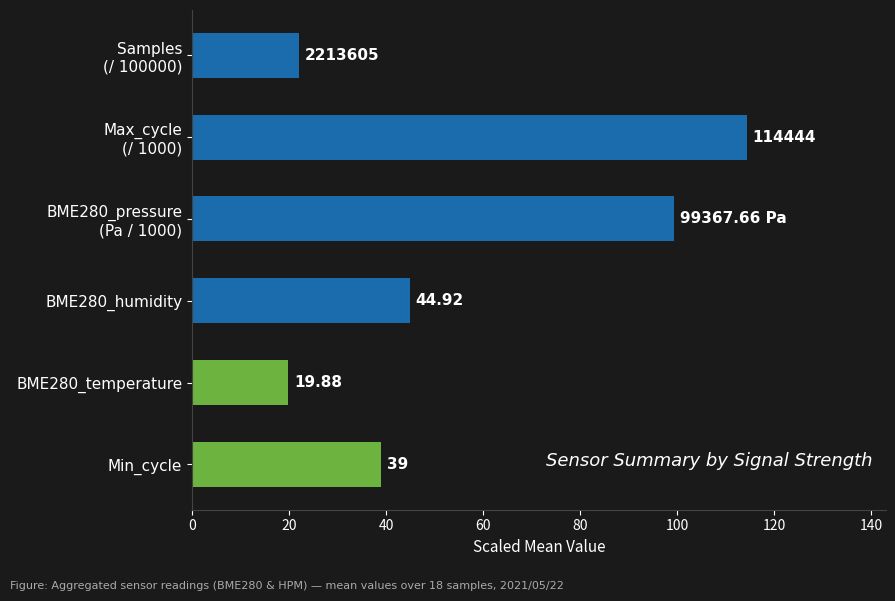

Where is the data nearest to the value 67?

BME280_humidity